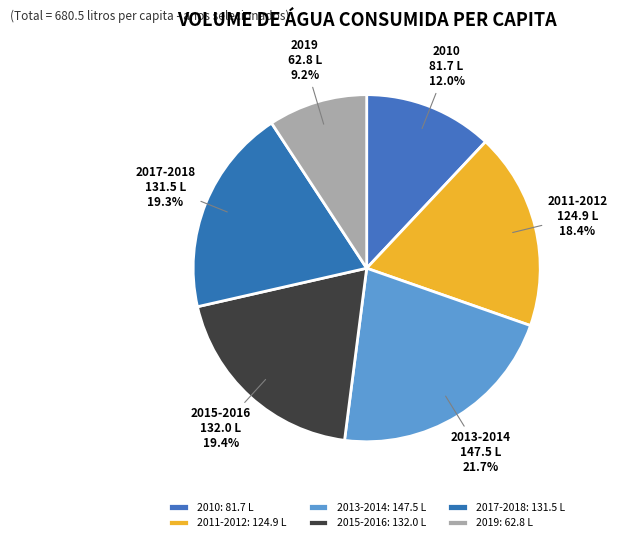

To the nearest percent, what is the average slice percentage?

17%